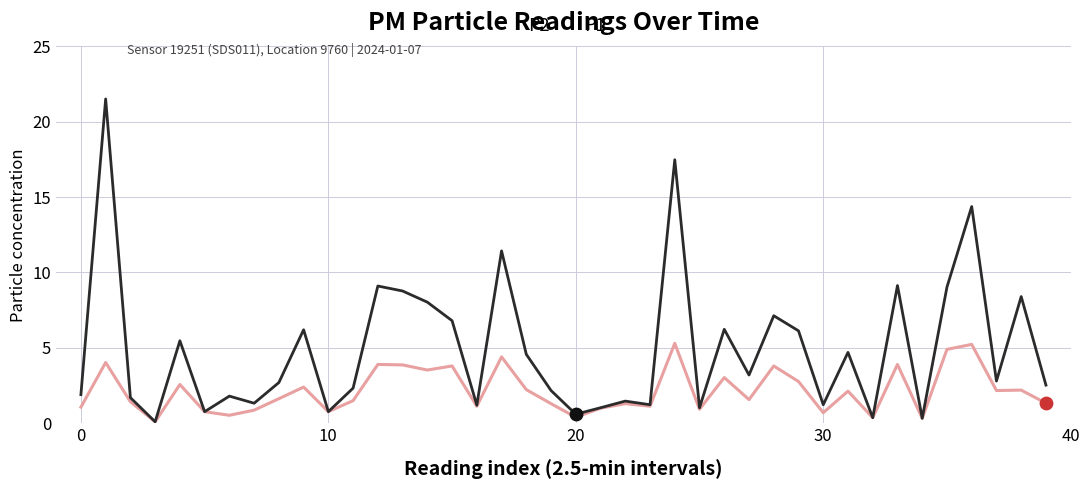

Which series has the largest total across all categories?

P1